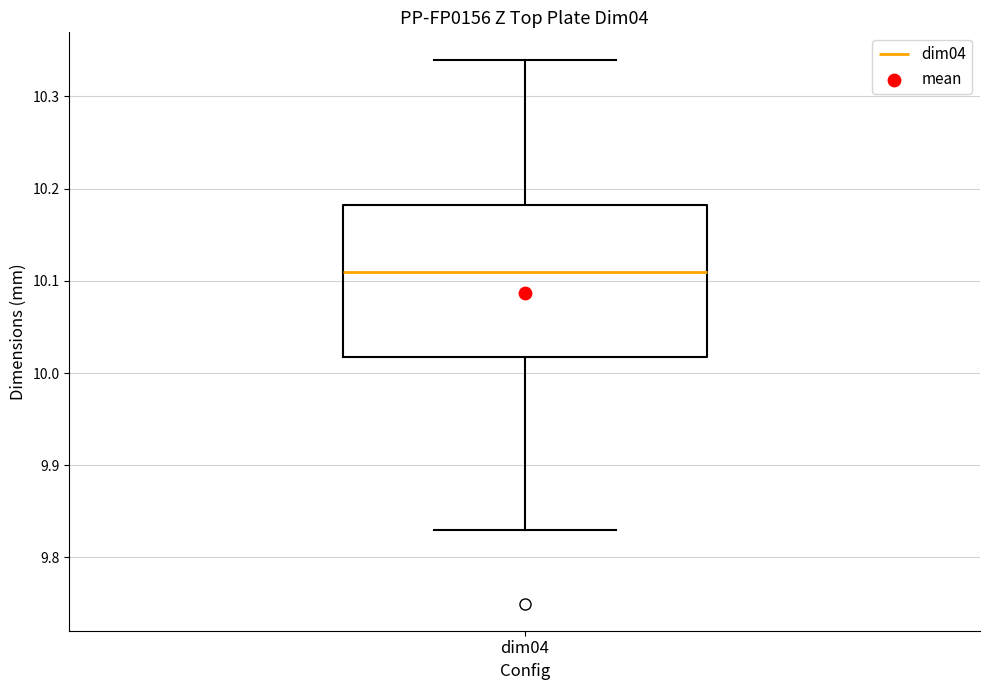

Where does the upper whisker of the box for dim04 end on the y-axis? The values are not printed on the chart, so give them approximately, as read against the axis.

10.34